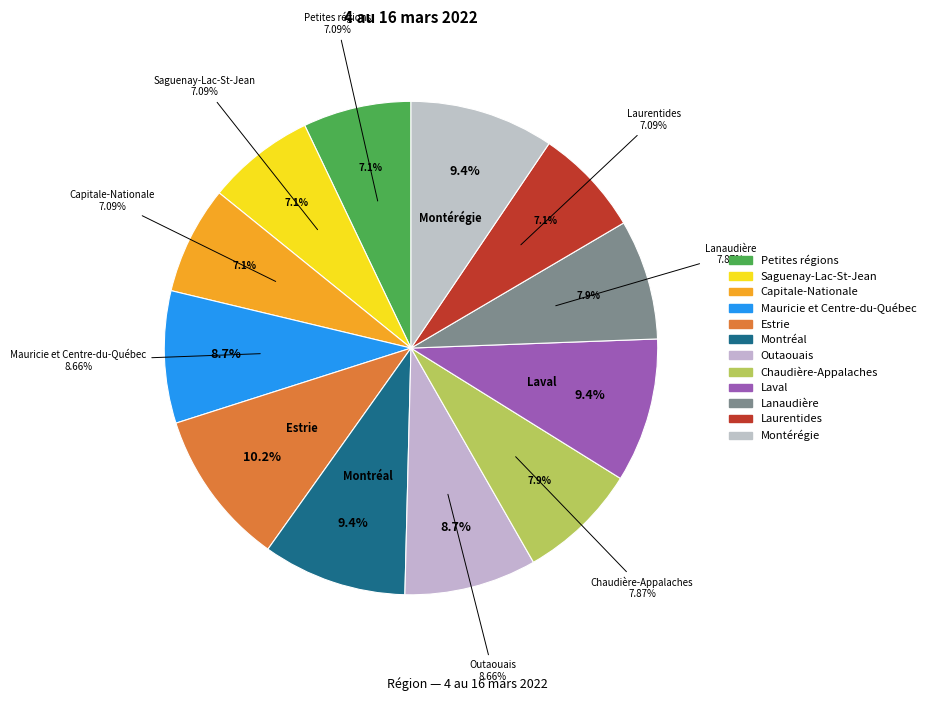

Combined, what portion of the pie is Outaouais and Laurentides?

15.7%